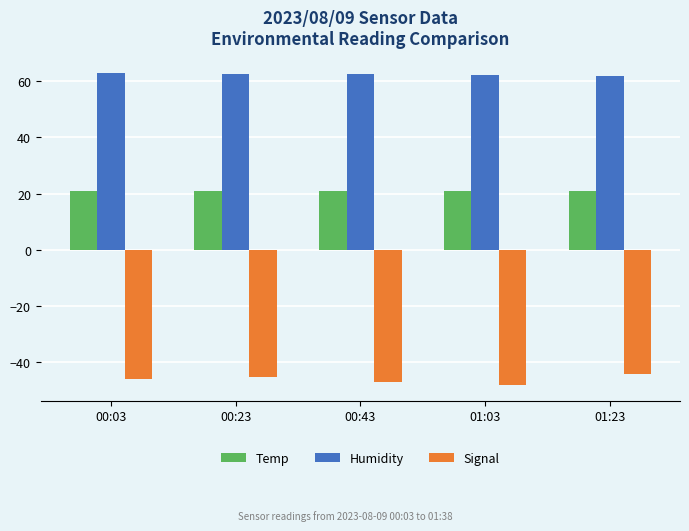

The Humidity series shows 62.5 at 00:23. True or false?

True